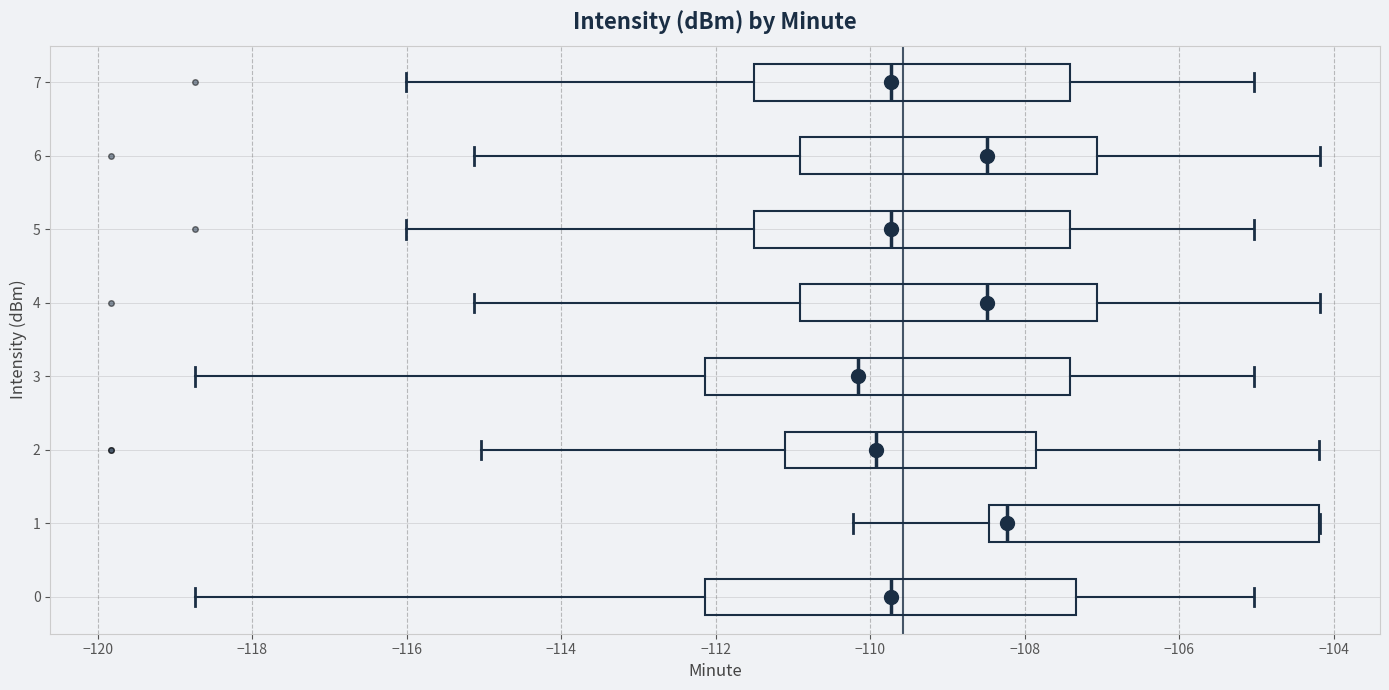

Reading bottom to top, transcribe this box plot: for each box, give where its median line is, the range the box spans, and where its two whiskers end, as read against the x-axis. The values are not printed on the chart, so give them approximately, as read against the axis.

0: median -109.8, box -112.2 to -107.4, whiskers -118.8 to -105.0
1: median -108.2, box -108.4 to -104.2, whiskers -110.2 to -104.2
2: median -110.0, box -111.2 to -107.8, whiskers -115.0 to -104.2
3: median -110.2, box -112.2 to -107.4, whiskers -118.8 to -105.0
4: median -108.4, box -111.0 to -107.0, whiskers -115.2 to -104.2
5: median -109.8, box -111.6 to -107.4, whiskers -116.0 to -105.0
6: median -108.4, box -111.0 to -107.0, whiskers -115.2 to -104.2
7: median -109.8, box -111.6 to -107.4, whiskers -116.0 to -105.0